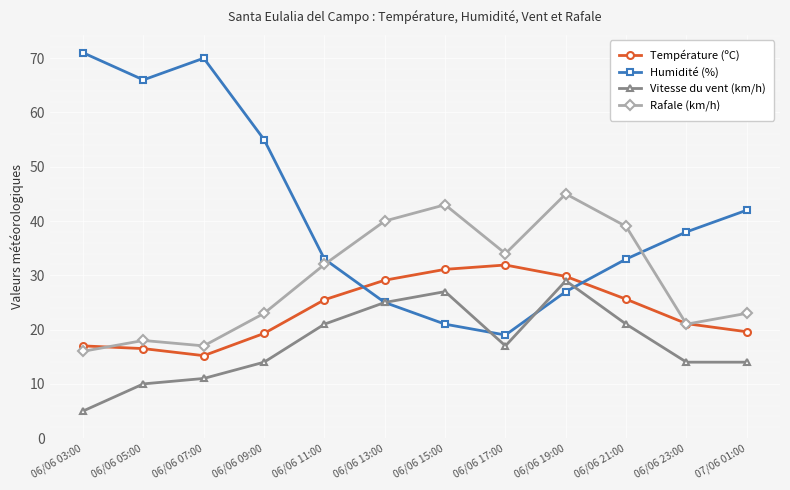

The value of Humidité (%) at 06/06 05:00 is 66.0. True or false?

True